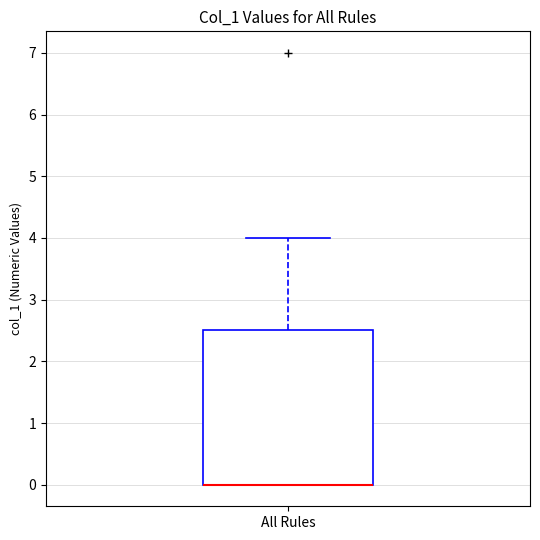

Read this box plot against the y-axis: the position of the median line, the range covered by the box, and the ends of both whiskers. The values are not printed on the chart, so give them approximately, as read against the axis.

median 0.0 (drawn on the box's lower edge), box 0.0 to 2.5, whiskers 0.0 to 4.0